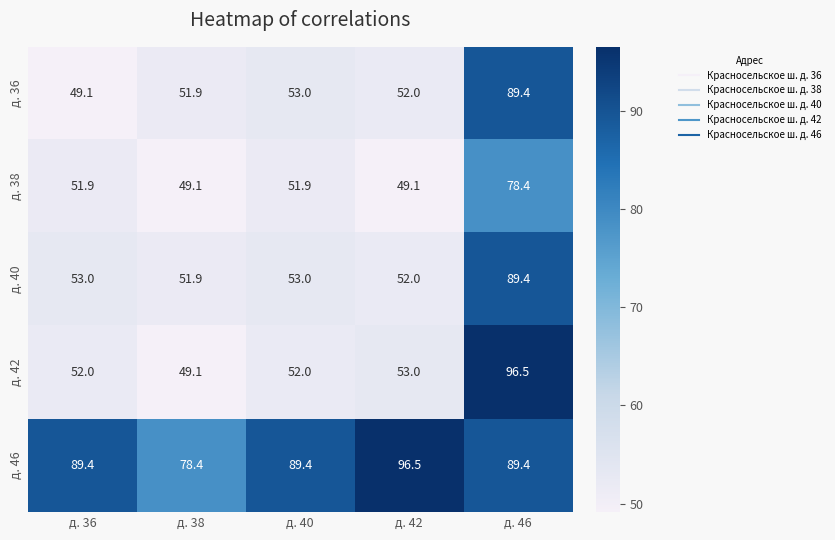

What is the highest value of the д. 36 series?

89.4